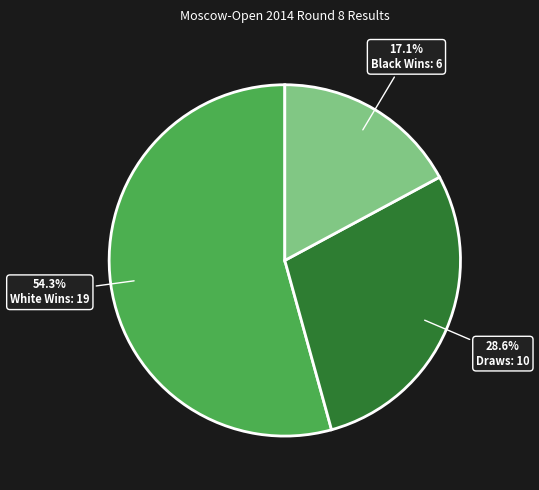

How many slices are in this pie chart?

3